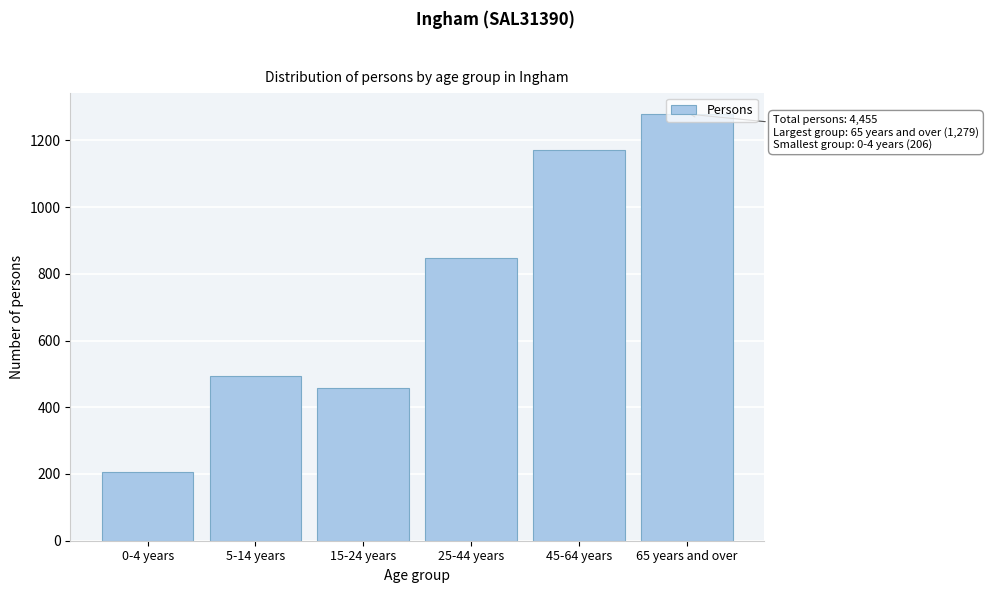

Is it true that the value at 65 years and over is 446?

False